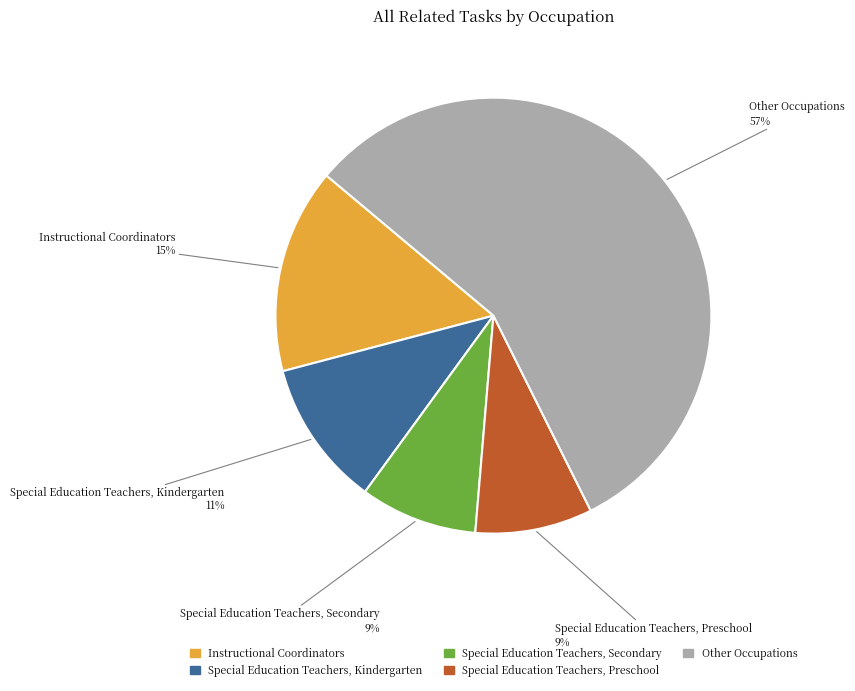

What percentage is the Special Education Teachers, Kindergarten slice, to the nearest percent?

11%